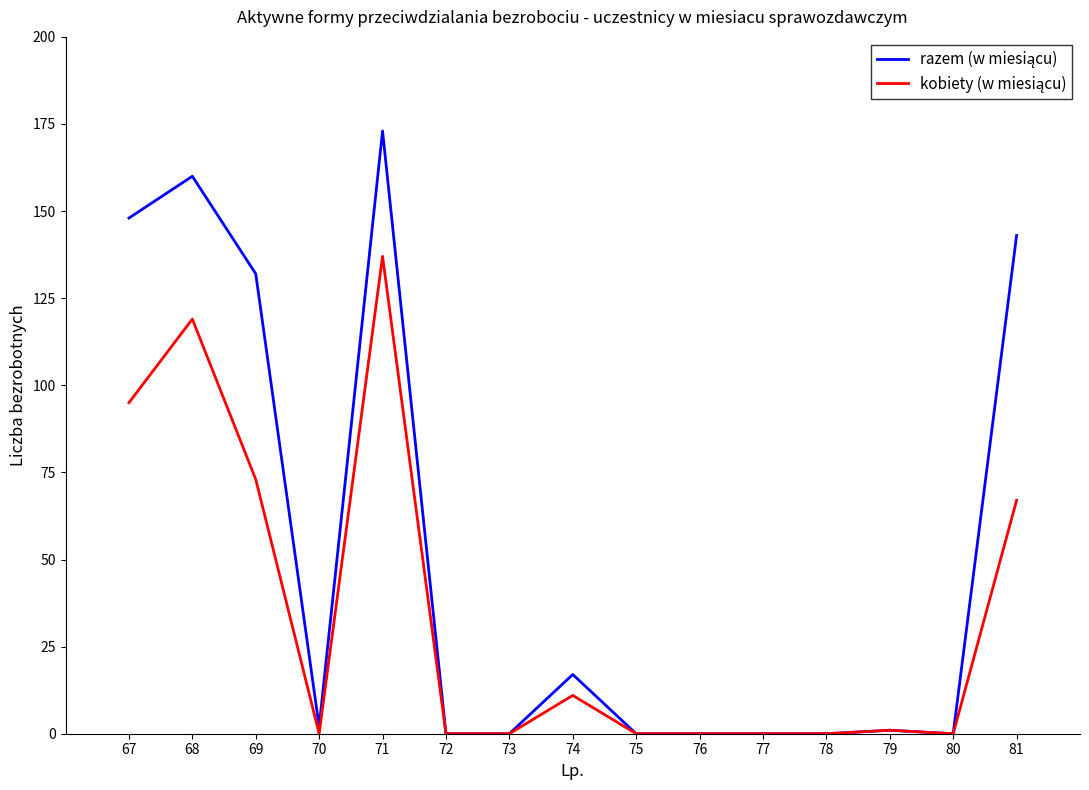

Which label corresponds to the largest value in the chart?

71